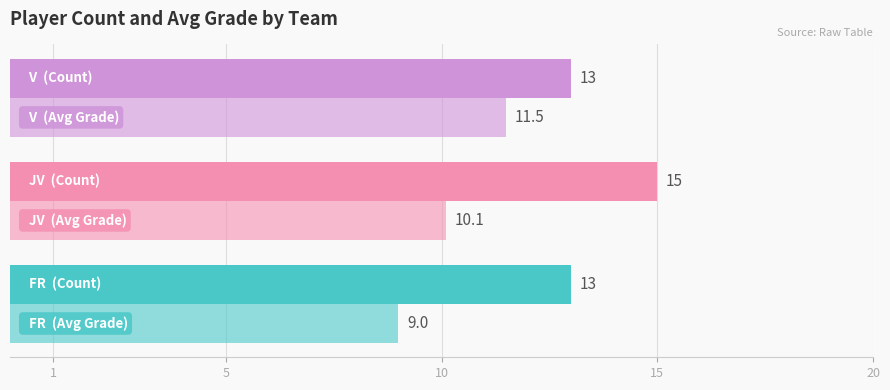

What is the value of the Player Count bar at the 3rd from the left?

13.0